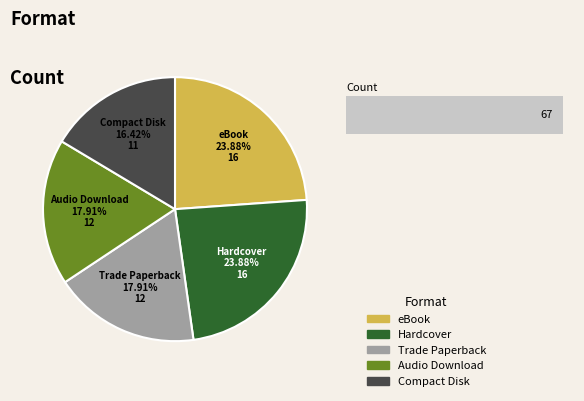

To the nearest percent, what is the difference between the largest and smallest slice percentages?

7%